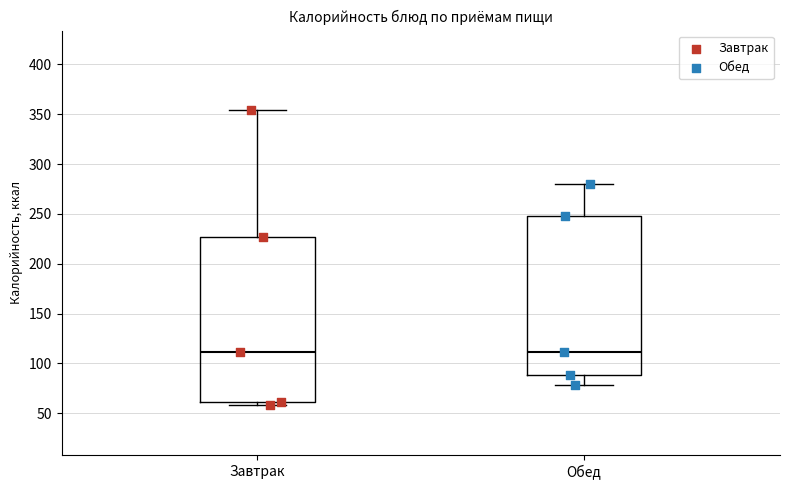

Where does the median line of the box for Завтрак sit on the y-axis? The values are not printed on the chart, so give them approximately, as read against the axis.

110